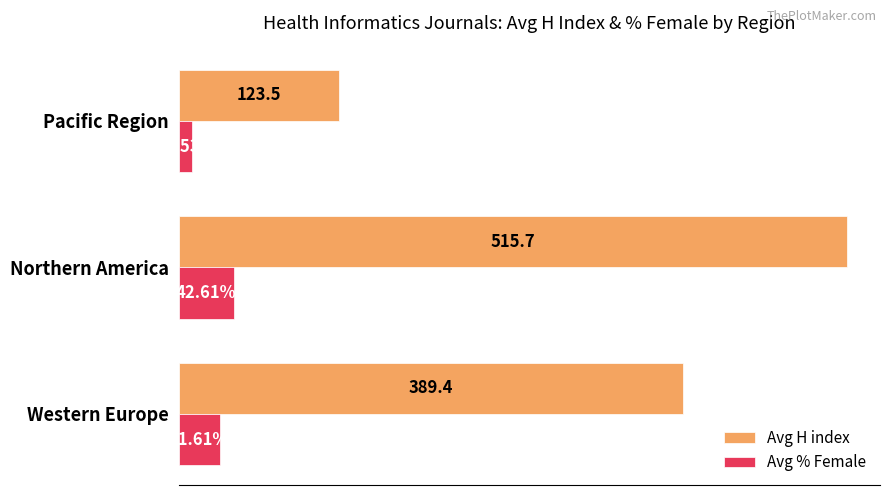

Rank the series by their maximum value, from lowest to highest.

Avg % Female, Avg H index